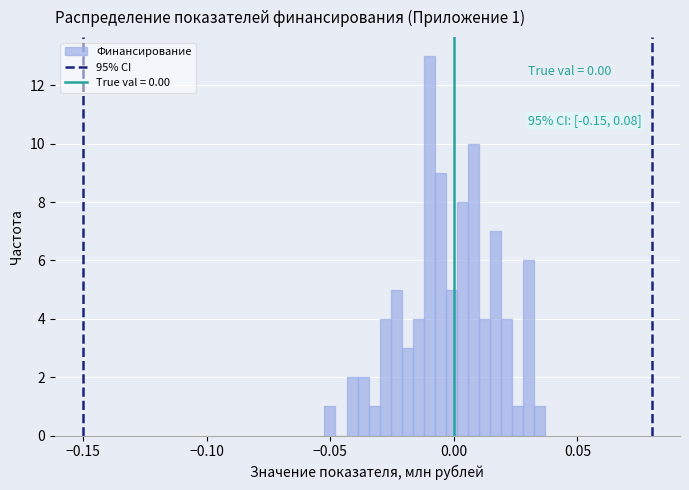

Read against the x-axis, roughly where is the centre of the tallest bar?

-0.010